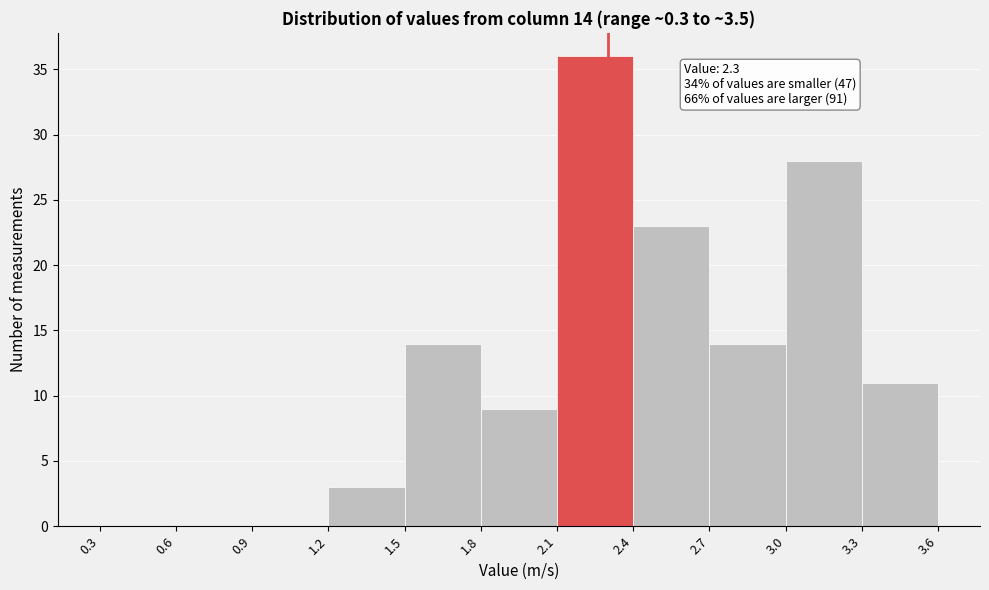

Over which range of the x-axis is the bar tallest?

2.1 to 2.4